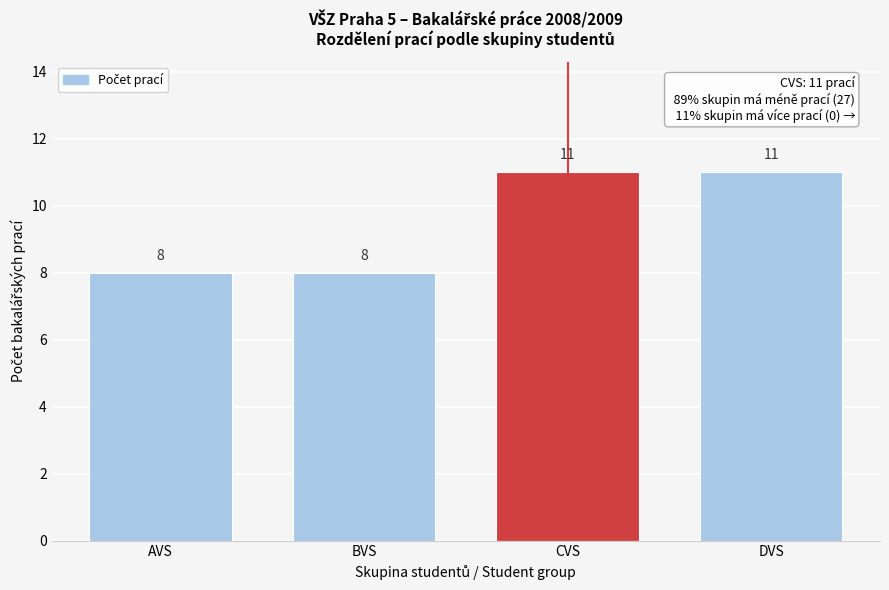

Reading left to right, what are all the values shown in this chart?

AVS=8	BVS=8	CVS=11	DVS=11